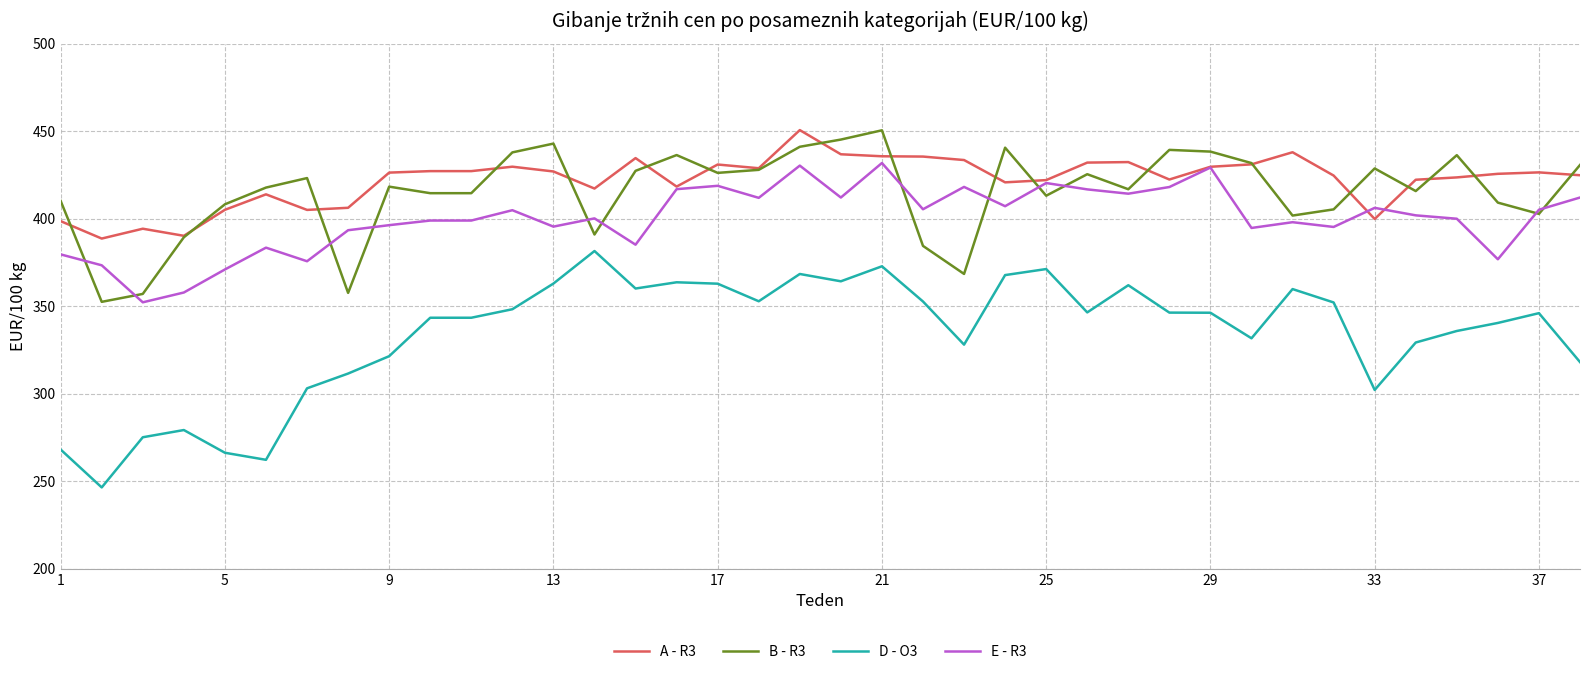

What is the smallest value displayed?

246.5